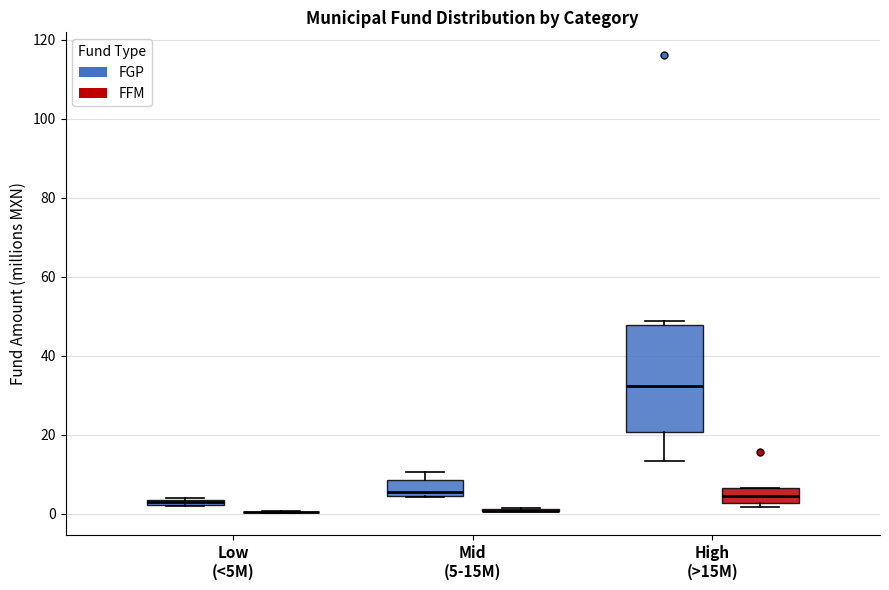

Which box is the tallest, from its lower edge to its upper edge?

High (>15M) (FGP)